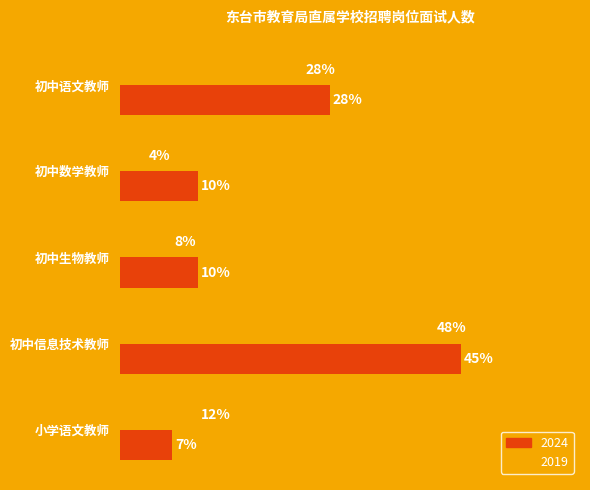

What are all the series names shown in the legend?

2024, 2019